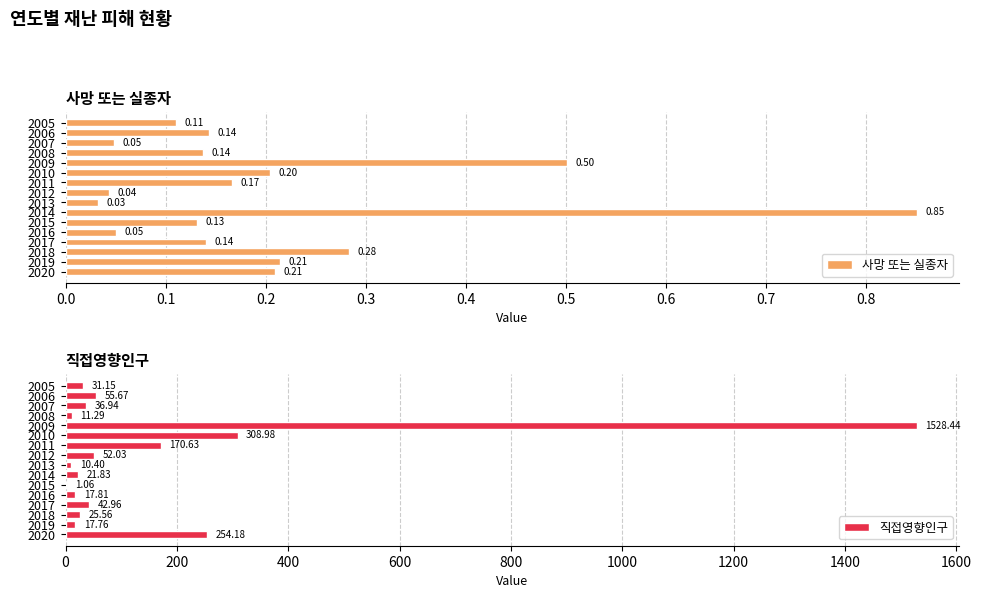

Which series has the largest total across all categories?

직접영향인구